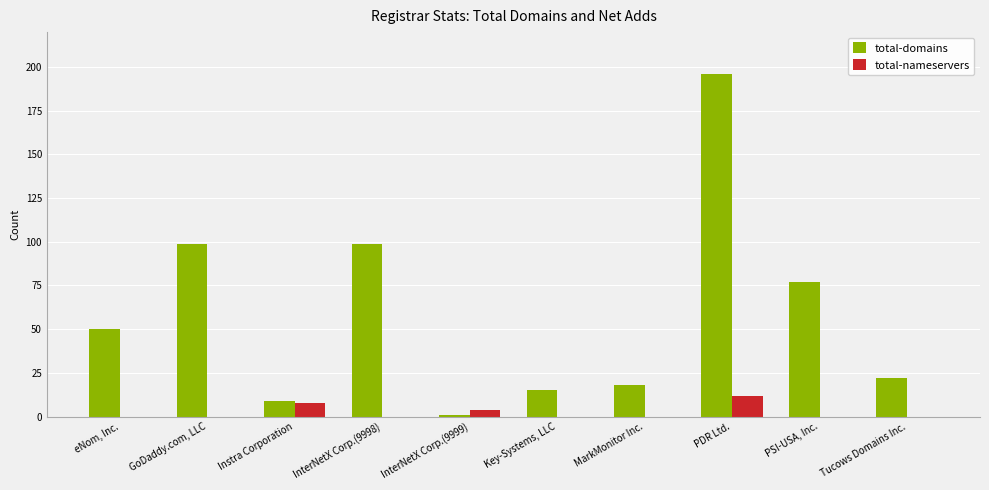

The value of total-domains at PDR Ltd. is 196. True or false?

True